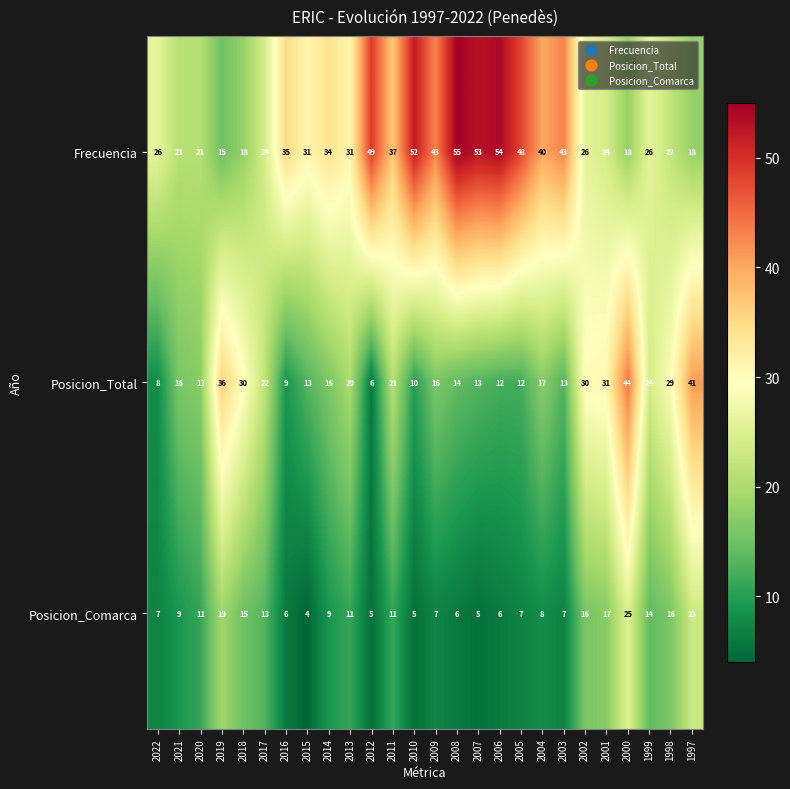

Is it true that Frecuencia equals 31 at 2015?

True